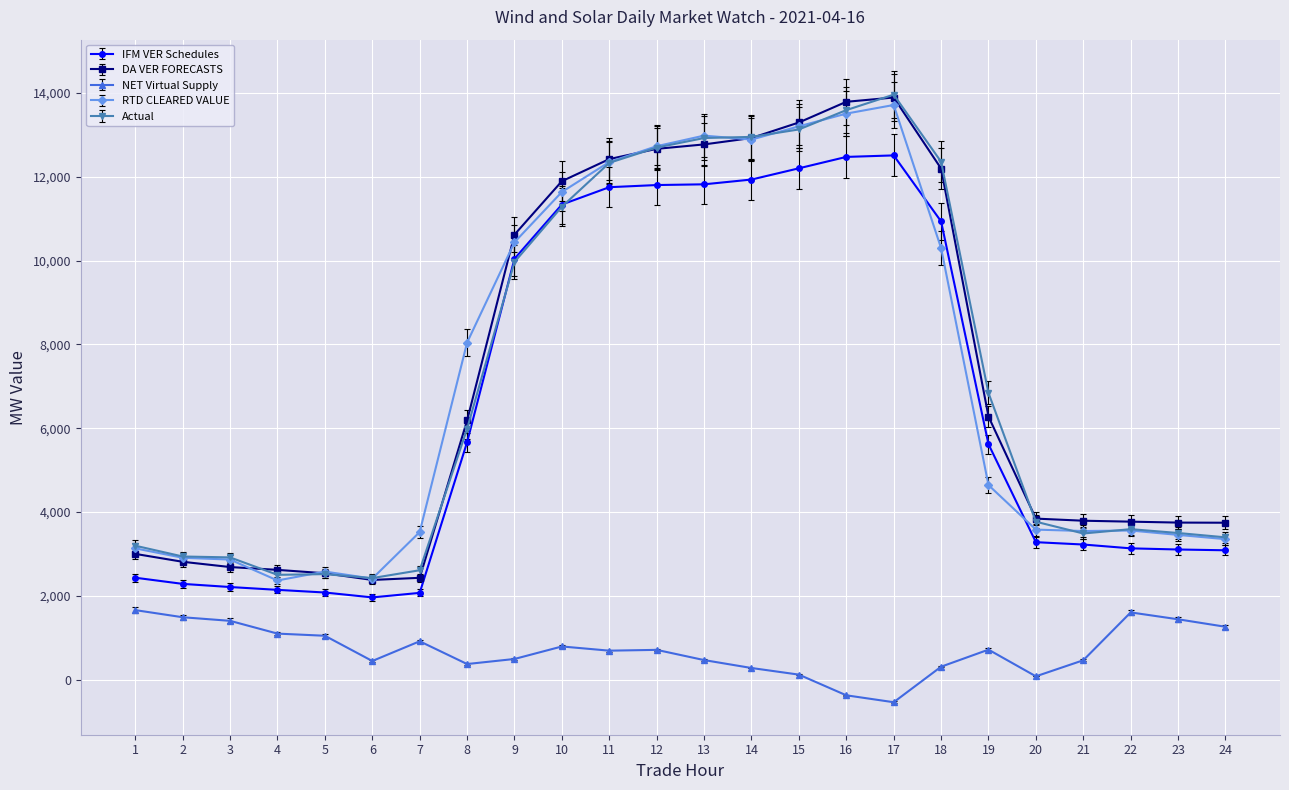

What is the spread (max minus min) of values at 4?

1520.8